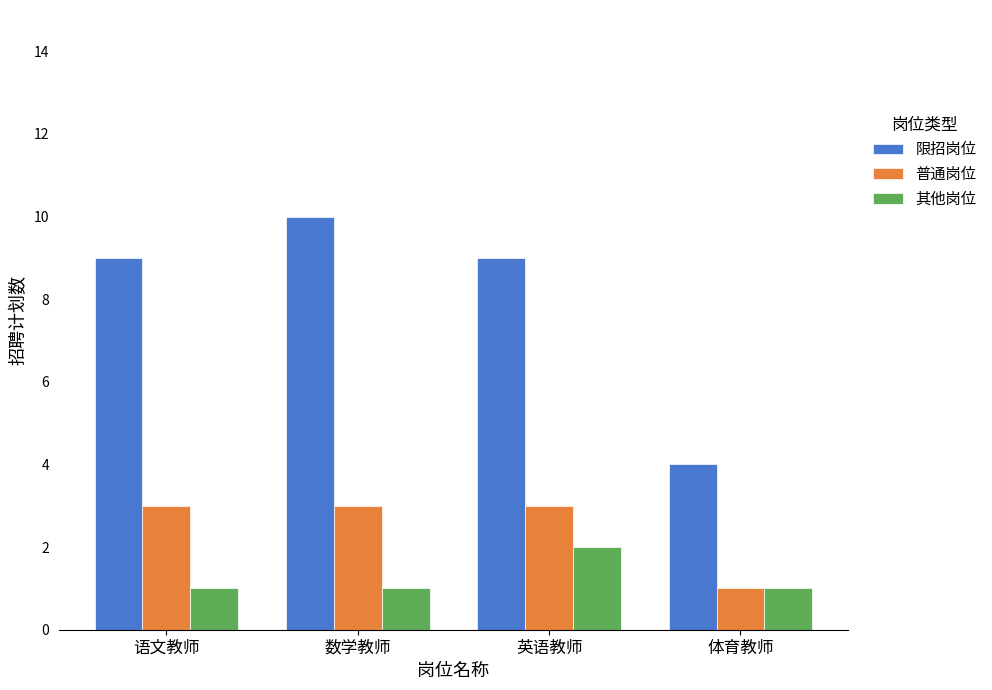

What is the label of the 2nd bar from the right?

英语教师